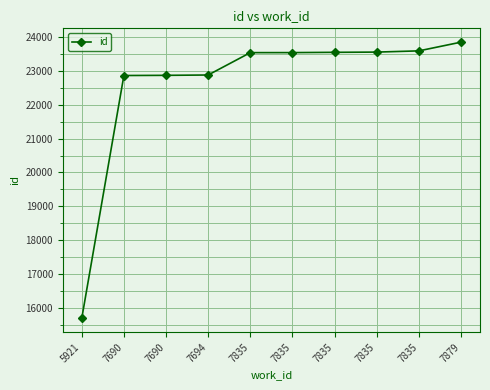

Which label corresponds to the largest value in the chart?

7879